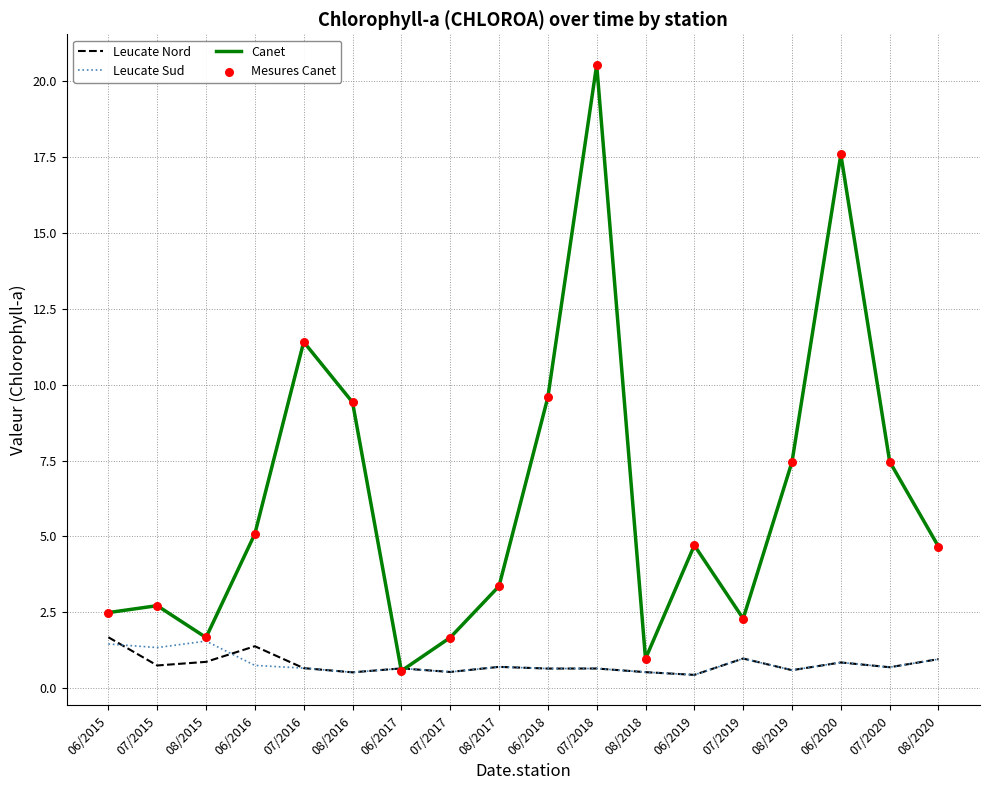

What position from the right is 06/2015?

18